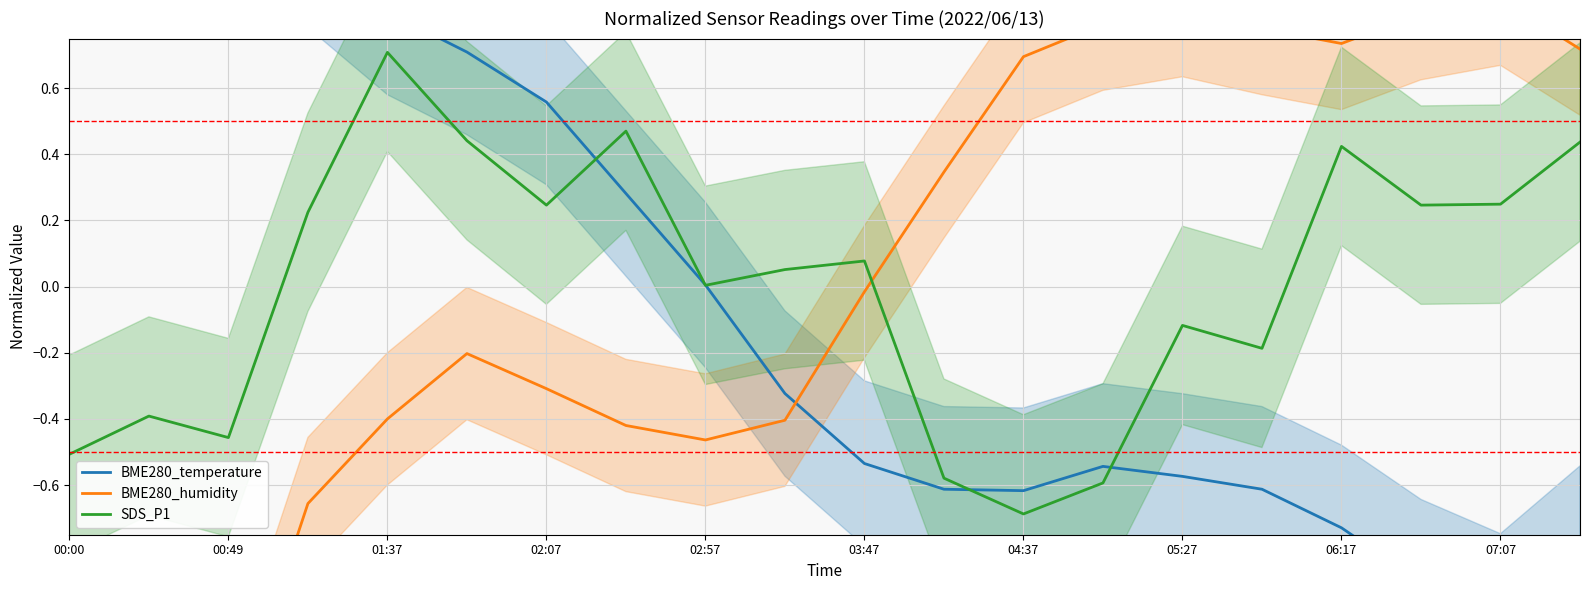

After their last crossing, which series has the higher values: SDS_P1 or BME280_humidity?

BME280_humidity